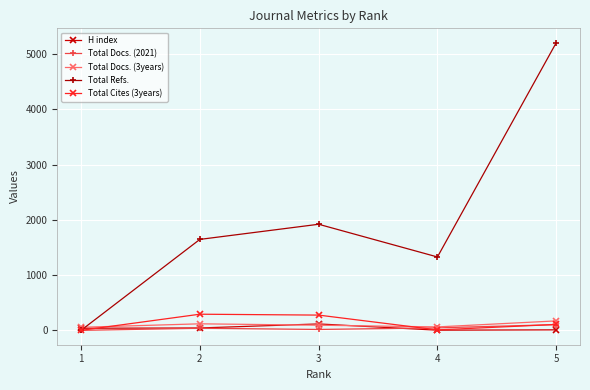

How many data points in Total Docs. (3years) are less than 93?

2